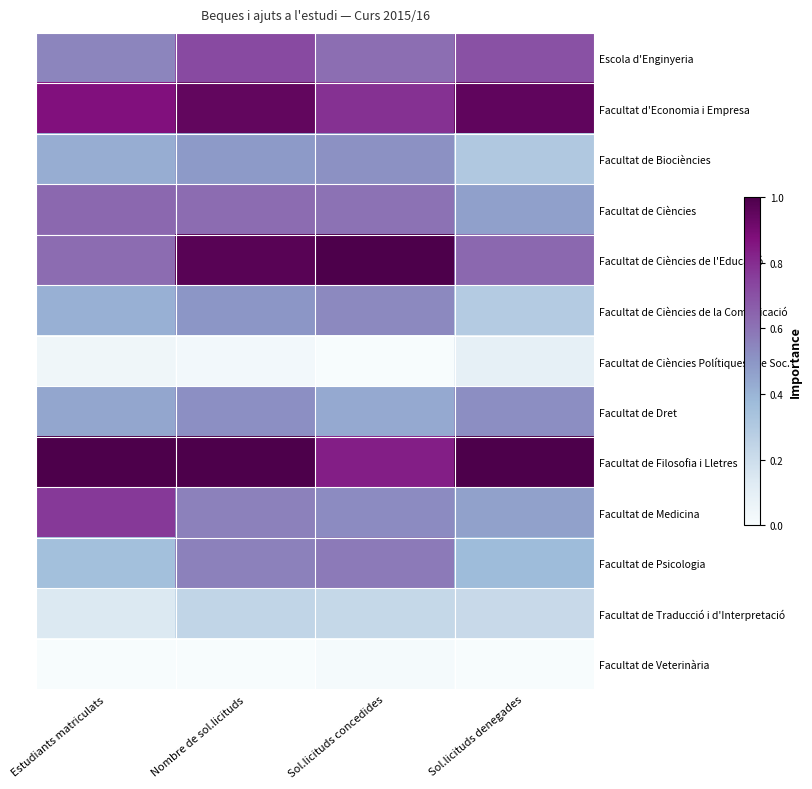

At which category does the chart reach its peak across all series?

Estudiants matriculats